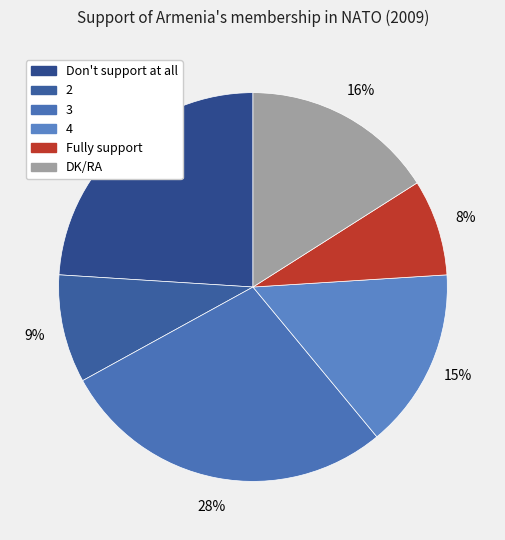

Count the number of slices in the pie.

6